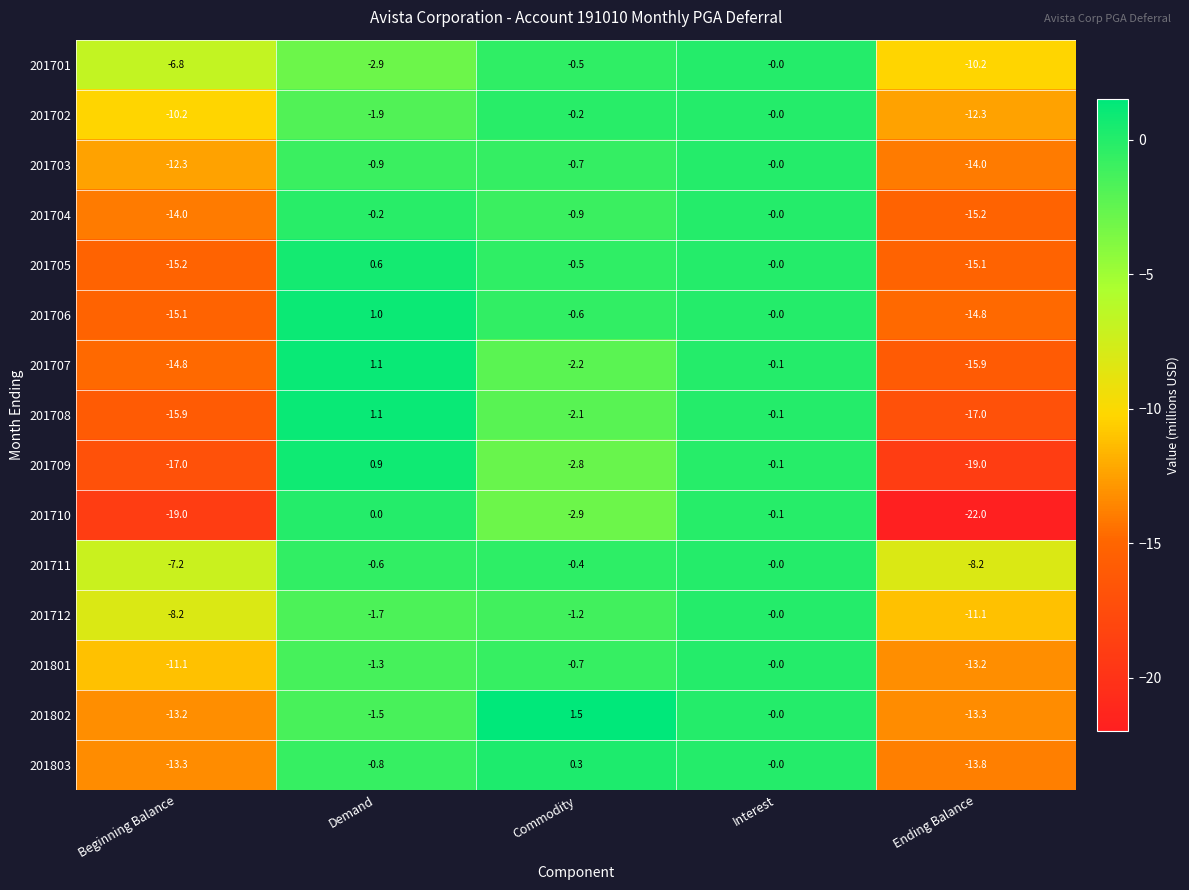

The value of 201705 at Commodity is -0.5. True or false?

True